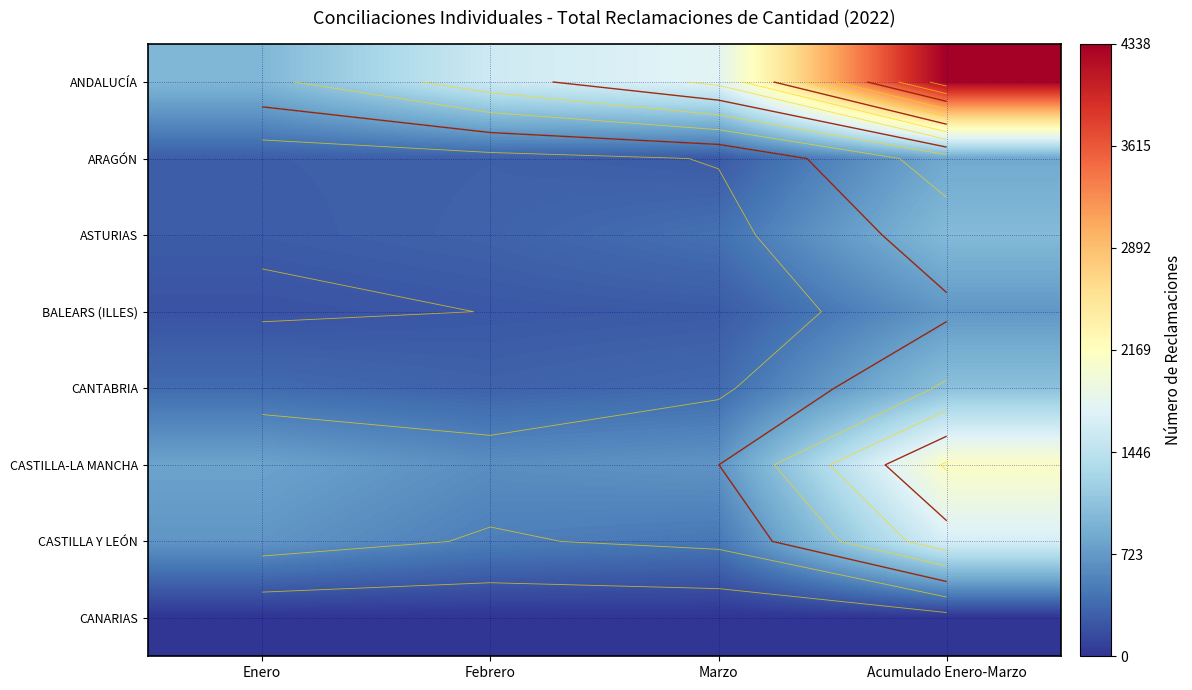

Between Enero and Marzo, which series saw the biggest shift?

ANDALUCÍA